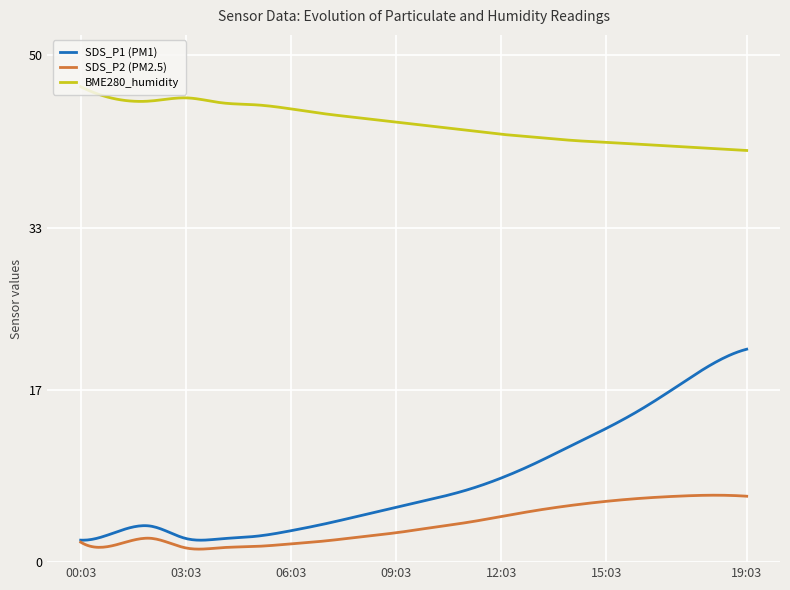

What is the sum of all BME280_humidity values?

12991.7